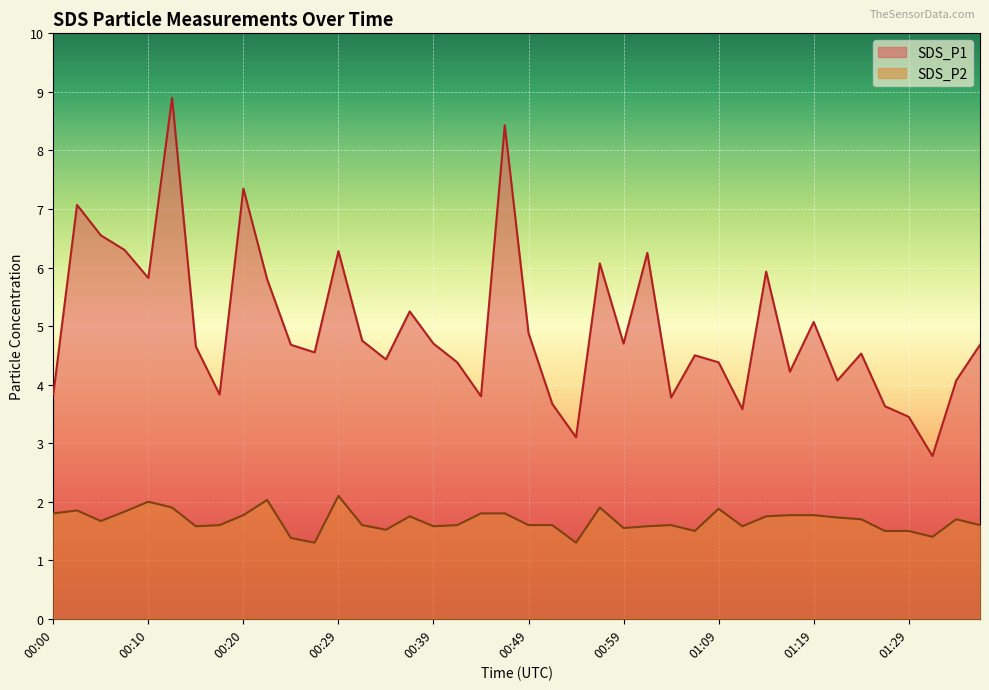

True or false: SDS_P1 has more than 0 interior local peaks.

True